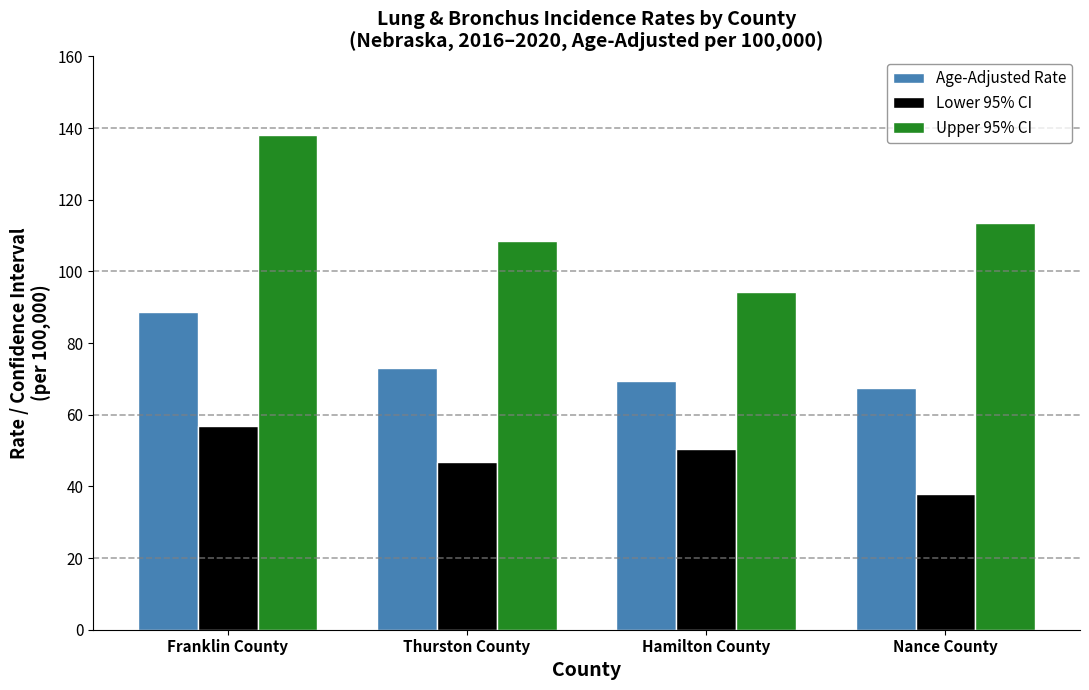

Where does the Lower 95% CI series first go above 50?

Franklin County